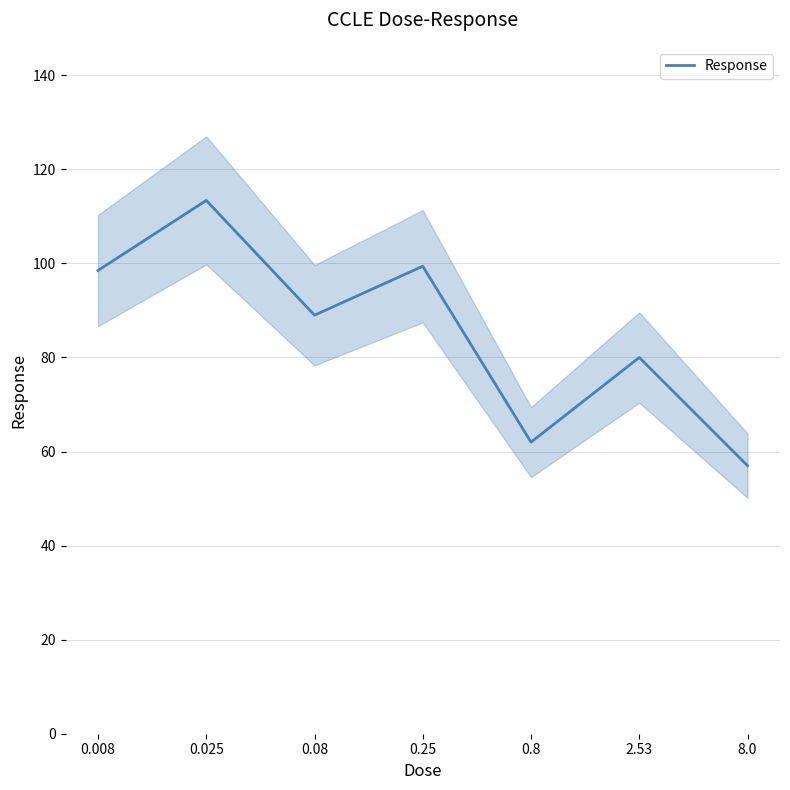

True or false: there are more than 1 points higher than both neighbors.

True